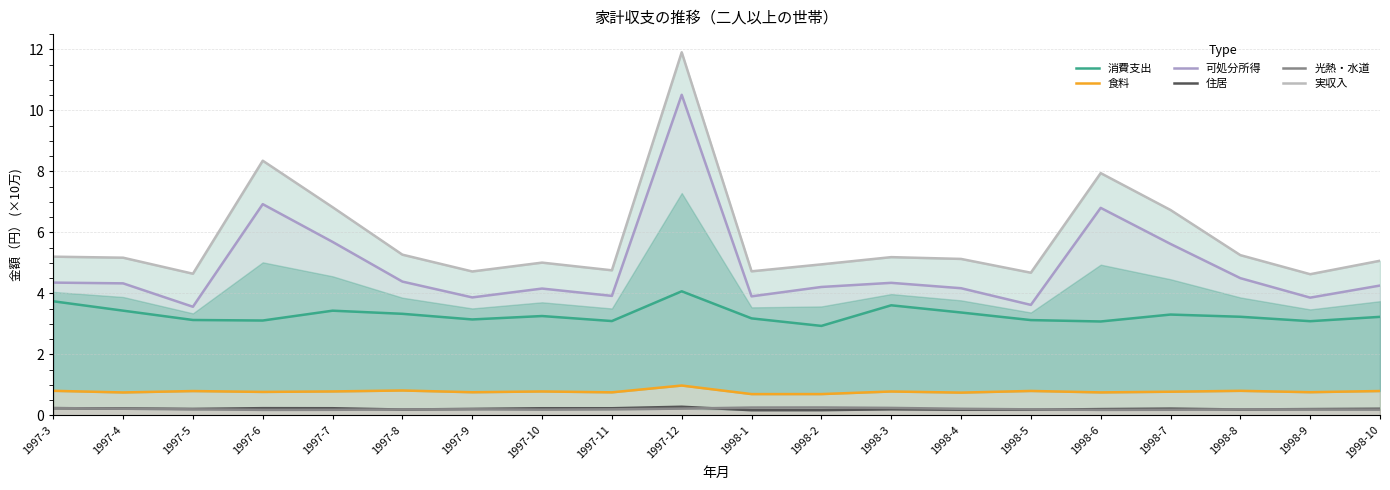

Where is 住居 nearest to the value 0?

1998-1